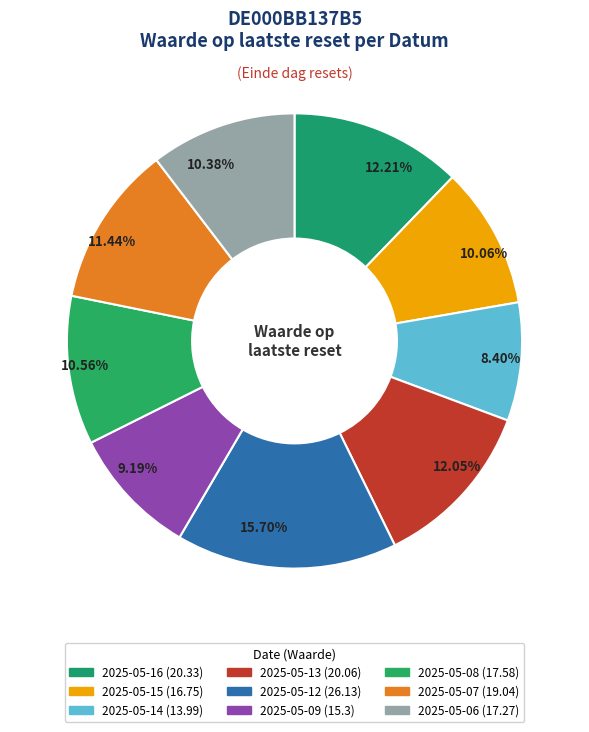

To the nearest percent, what percentage of the pie is 2025-05-14?

8%